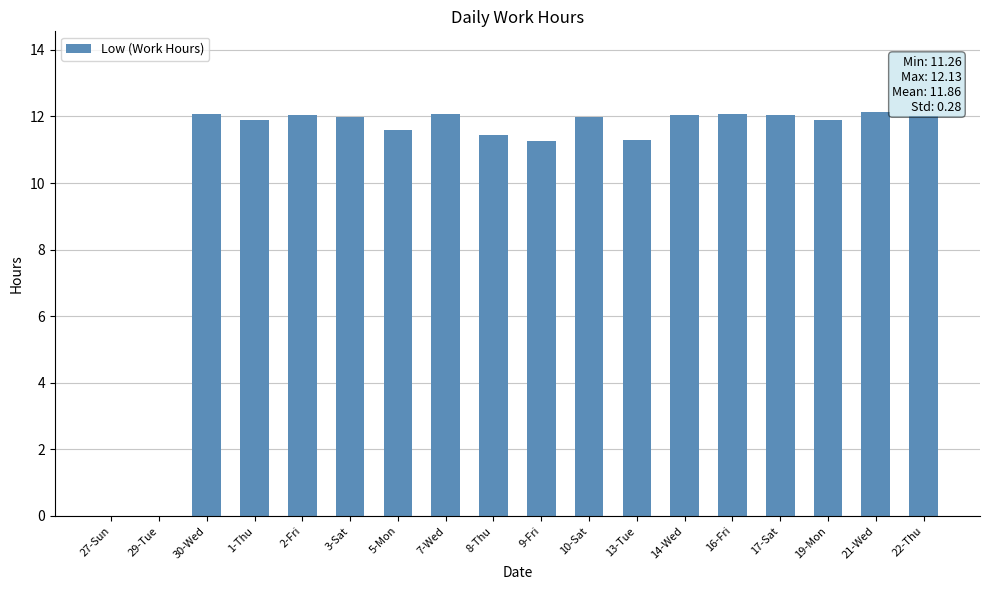

What is the maximum value shown in the chart?

12.1